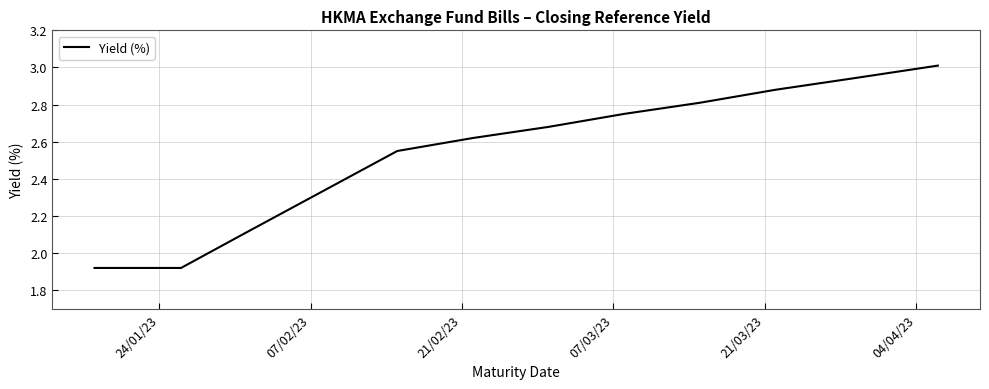

What is the difference between the maximum and minimum values?

1.1